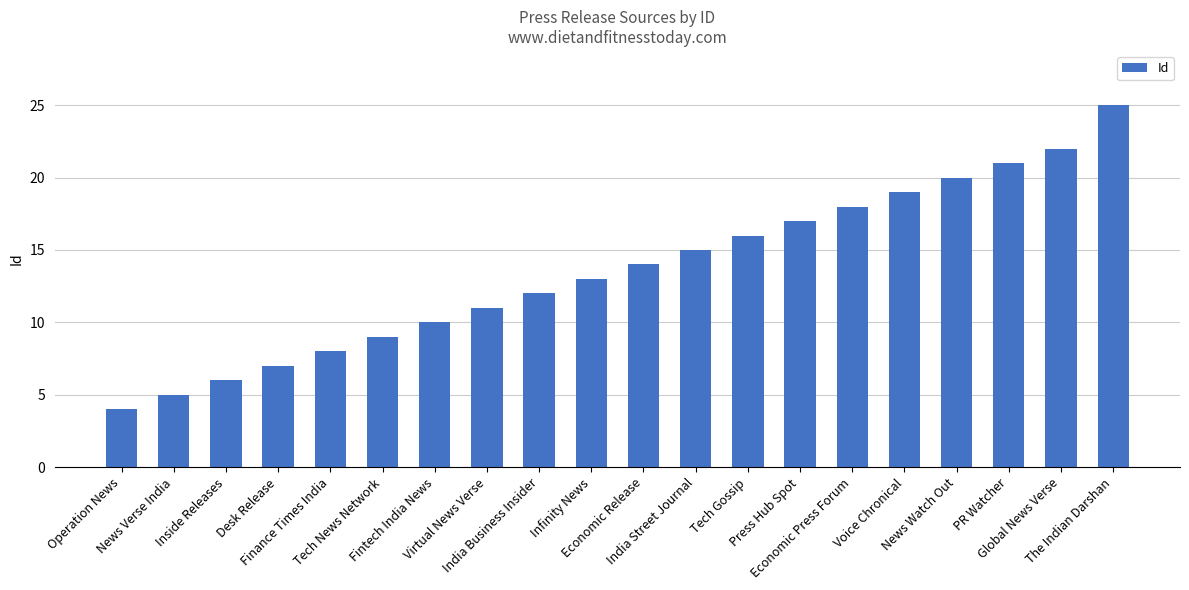

Approximately how many times larger is the value at Desk Release compared to The Indian Darshan?

0.3